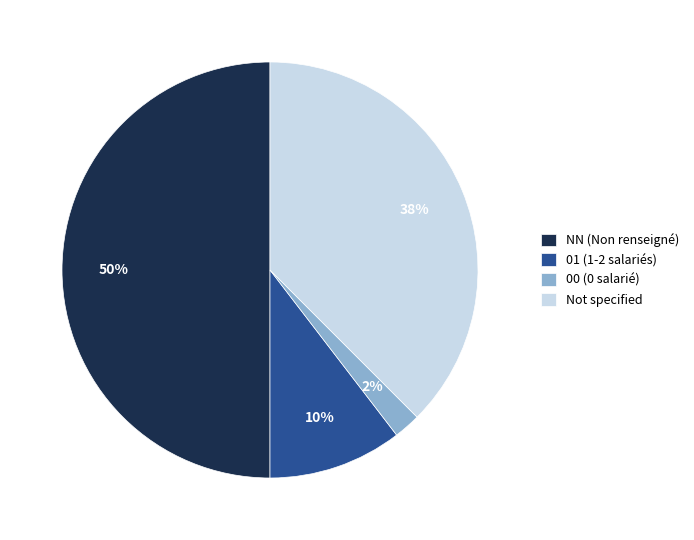

Does Not specified account for over 50% of the chart?

No